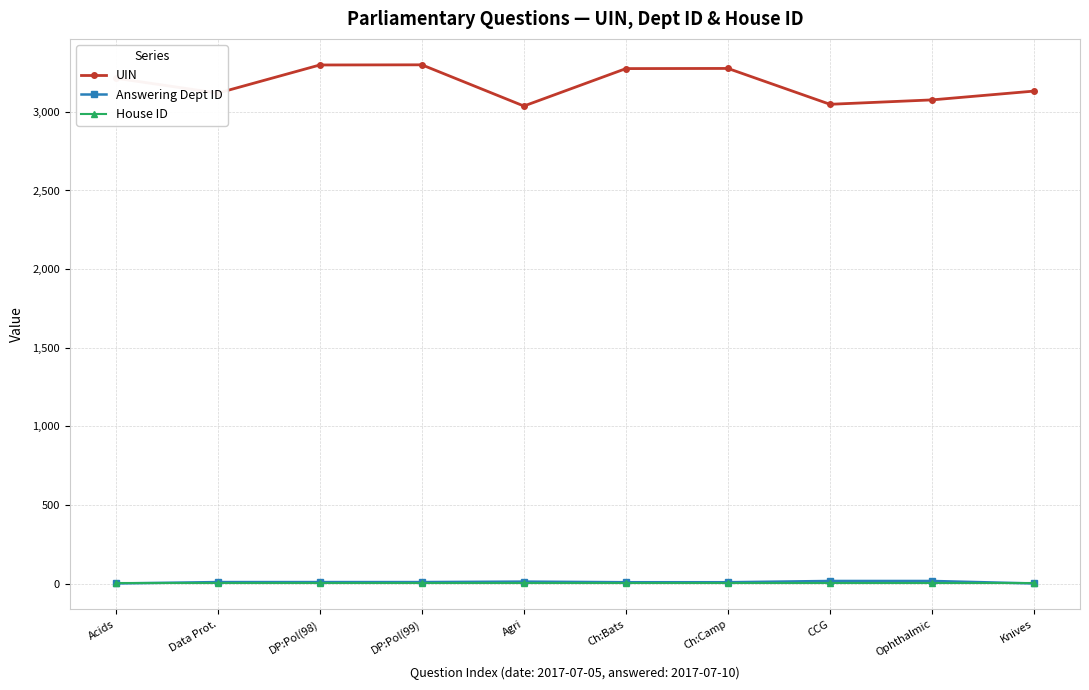

Which series has the largest total across all categories?

UIN